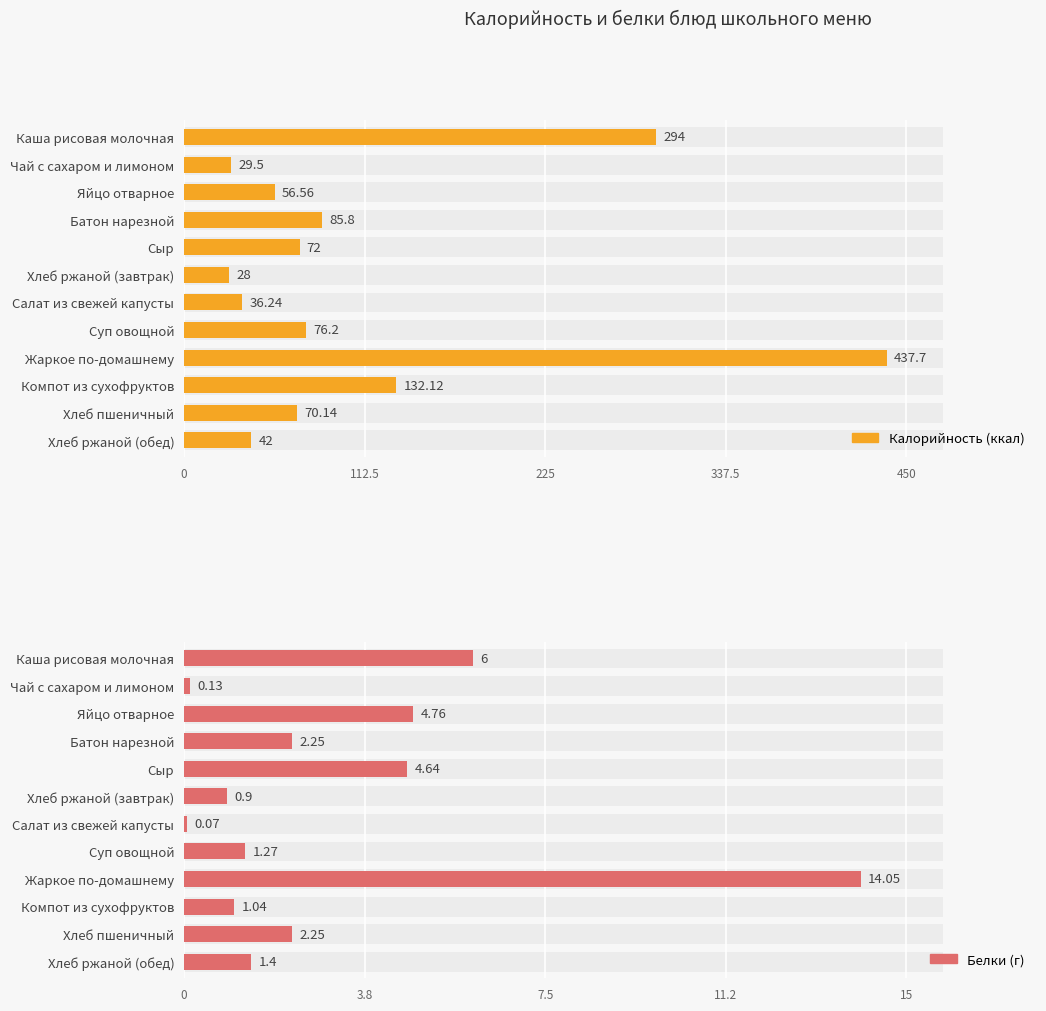

What is the value of the Белки (г) bar at the 10th from the left?

1.0